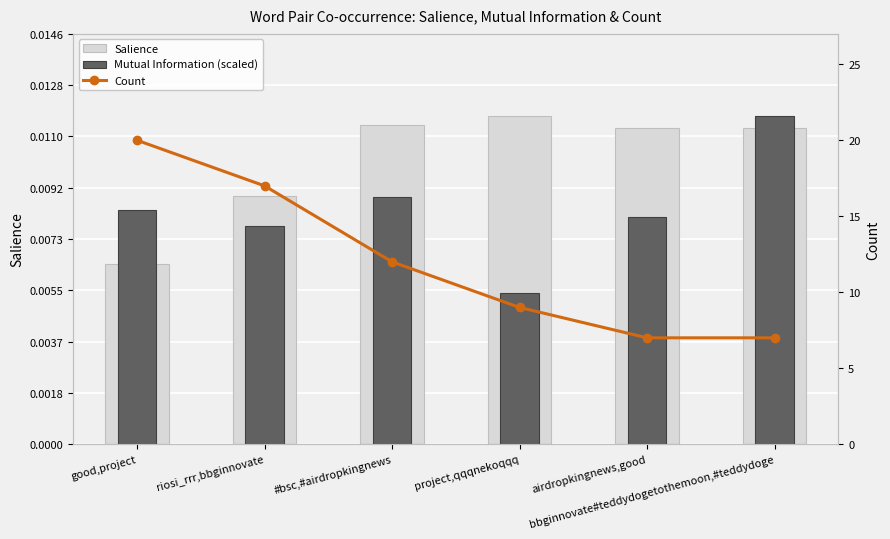

How many series are shown in this chart?

3